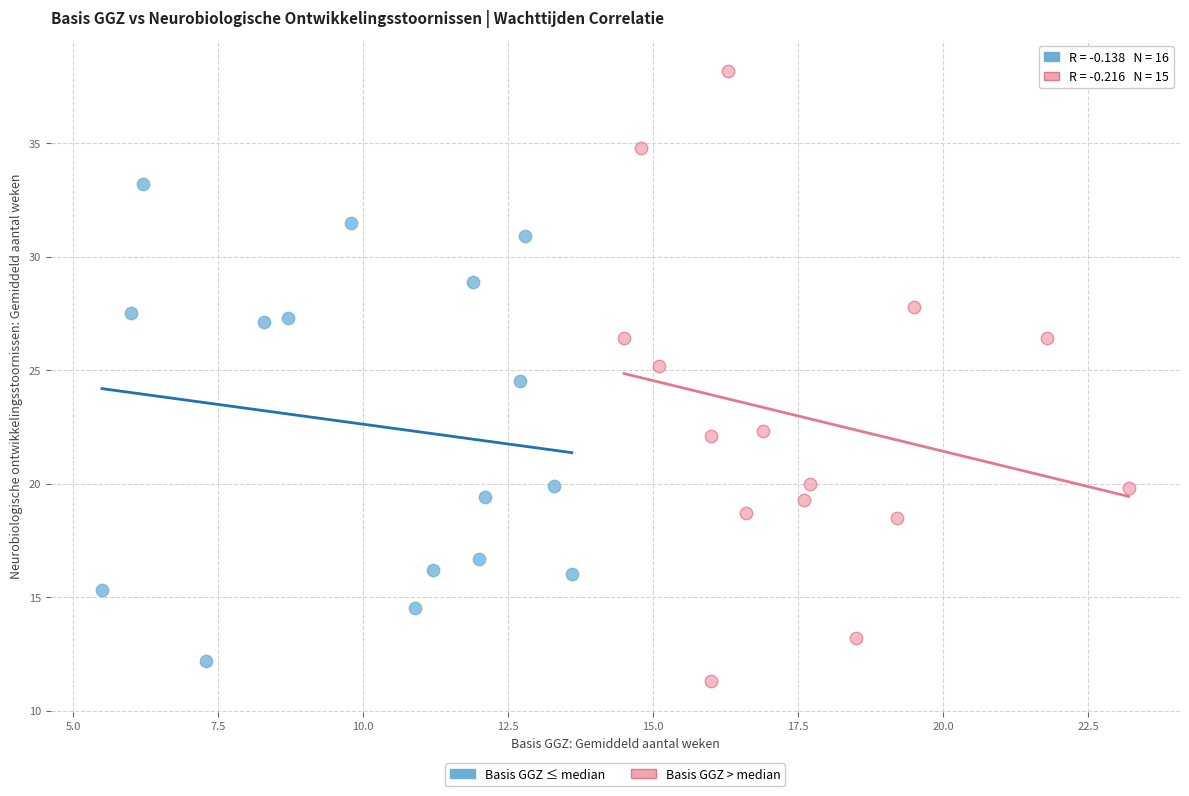

Which series has the largest Y range (max minus min)?

Basis GGZ > median